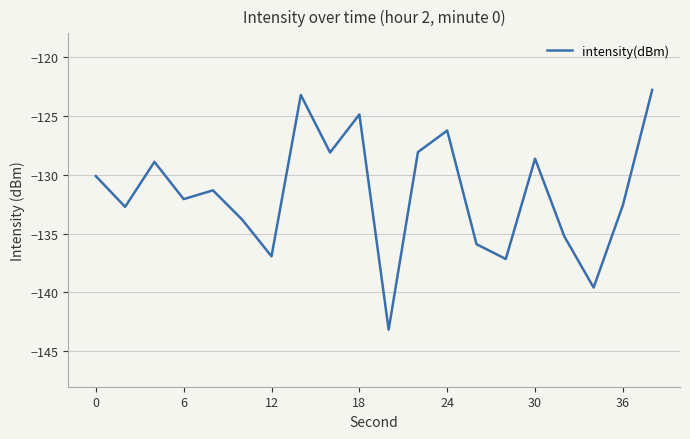

What is the difference between the maximum and minimum values?

20.4